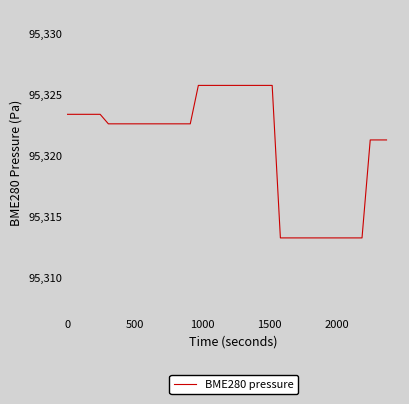

What is the greatest value displayed?

95325.7